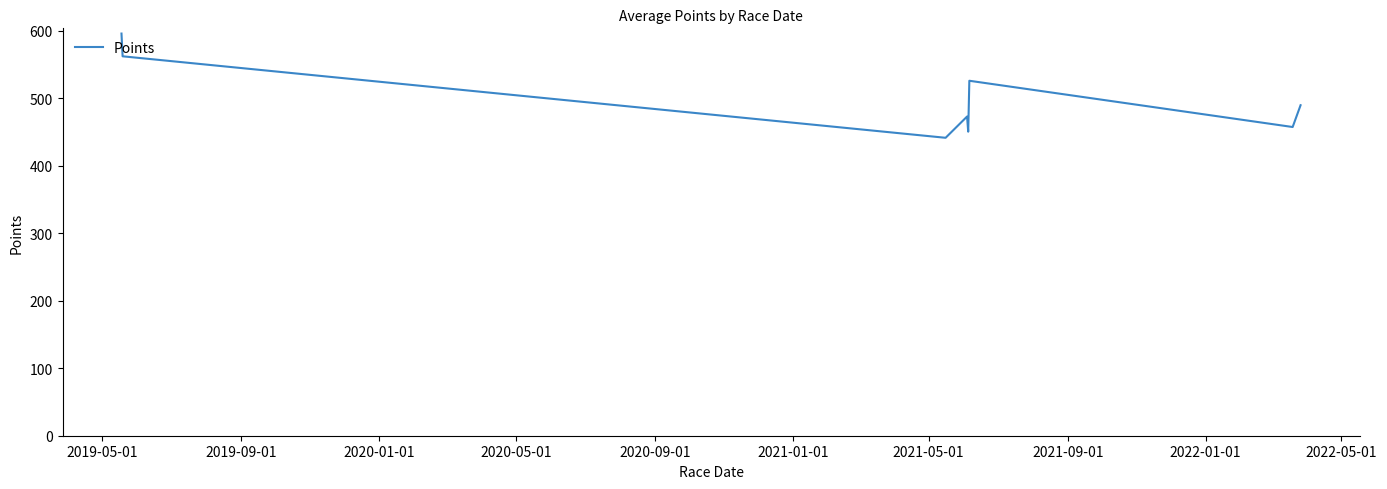

What is the difference between the maximum and second lowest values?

145.5